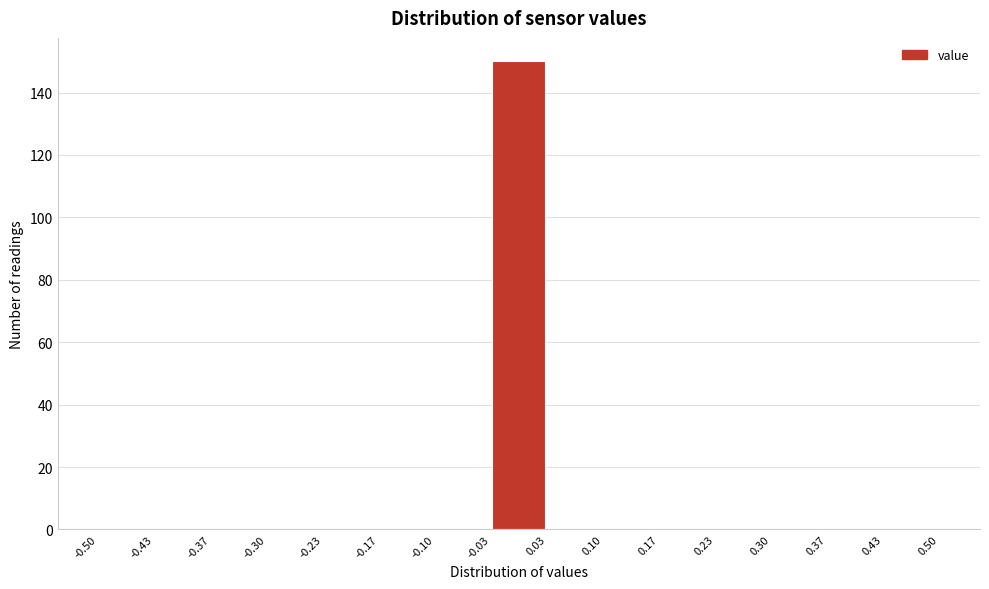

Reading left to right, transcribe this chart: for each bar, give the range it covers on the x-axis and its height. The values are not printed on the chart, so give them approximately, as read against the axis.

-0.50 to -0.43: 0
-0.43 to -0.37: 0
-0.37 to -0.30: 0
-0.30 to -0.23: 0
-0.23 to -0.17: 0
-0.17 to -0.10: 0
-0.10 to -0.03: 0
-0.03 to 0.03: 150
0.03 to 0.10: 0
0.10 to 0.17: 0
0.17 to 0.23: 0
0.23 to 0.30: 0
0.30 to 0.37: 0
0.37 to 0.43: 0
0.43 to 0.50: 0